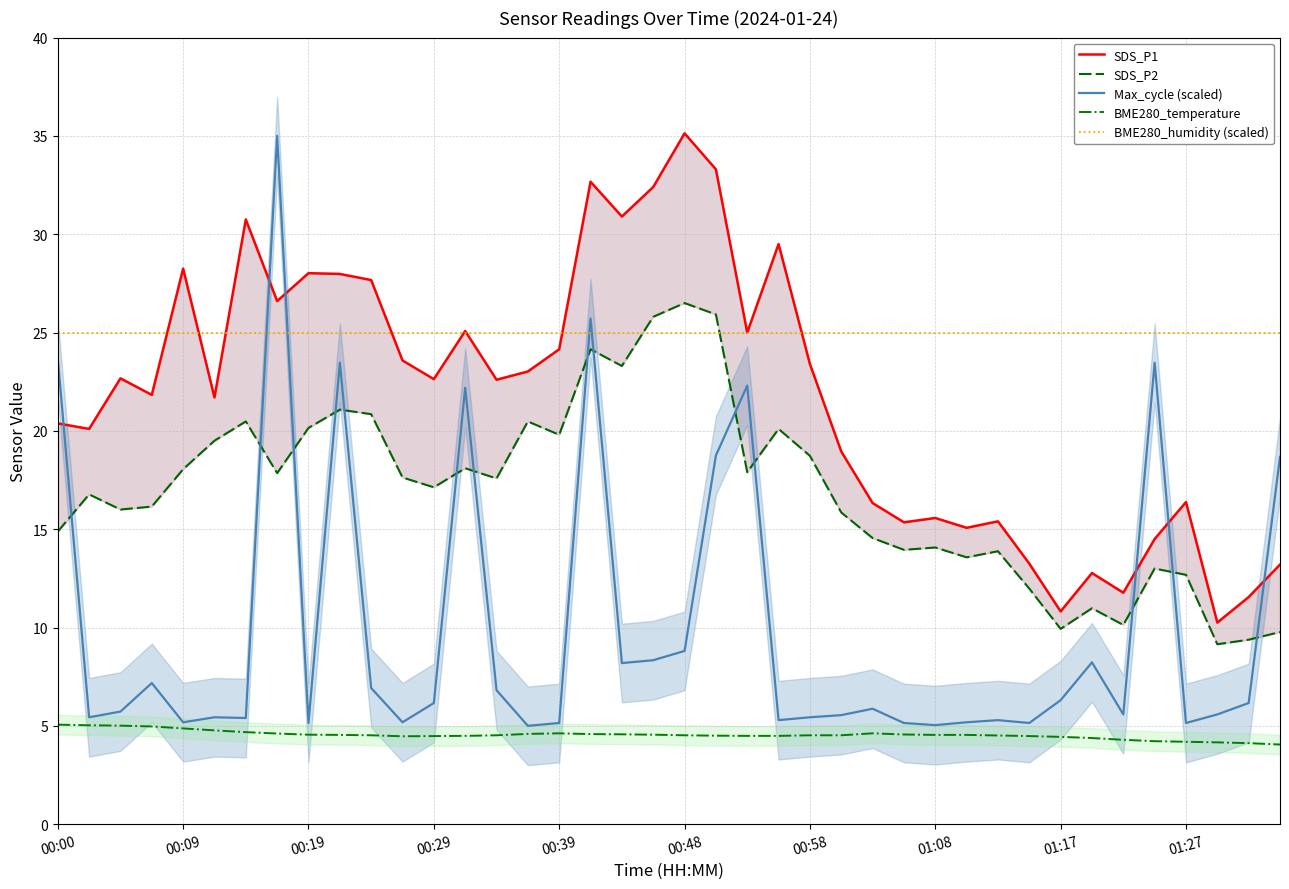

The Max_cycle (scaled) series shows 3.5 at 01:17. True or false?

False